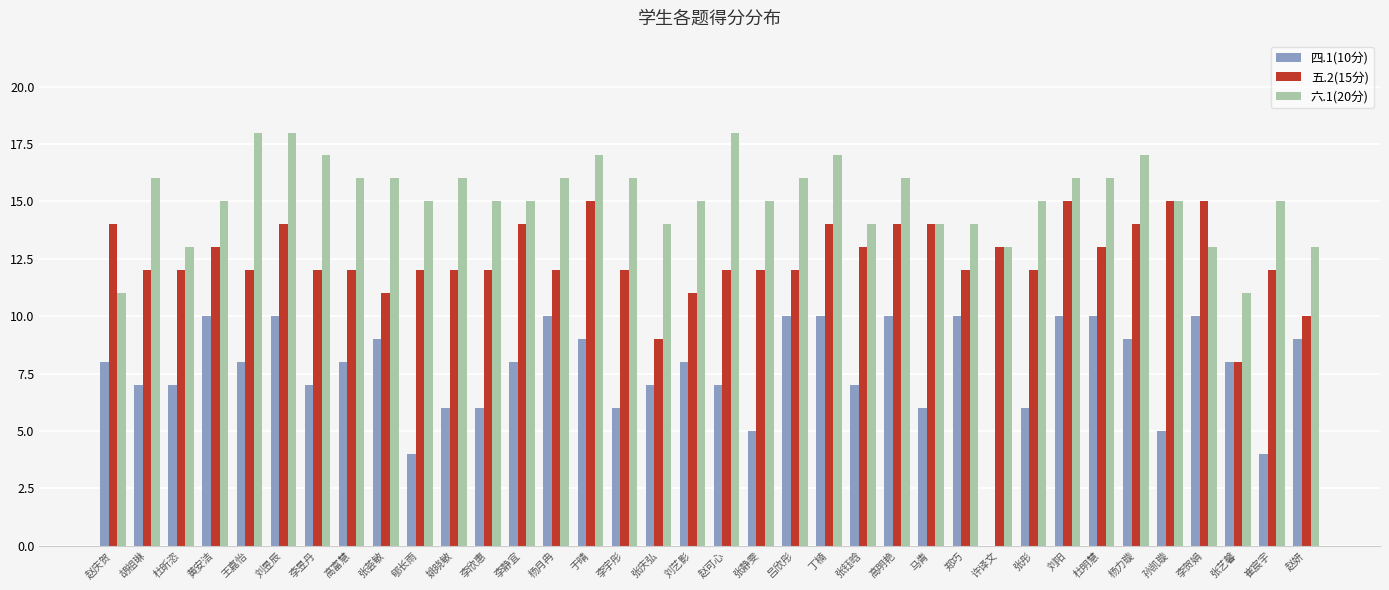

The value of 六.1(20分) at 高明艳 is 16. True or false?

True